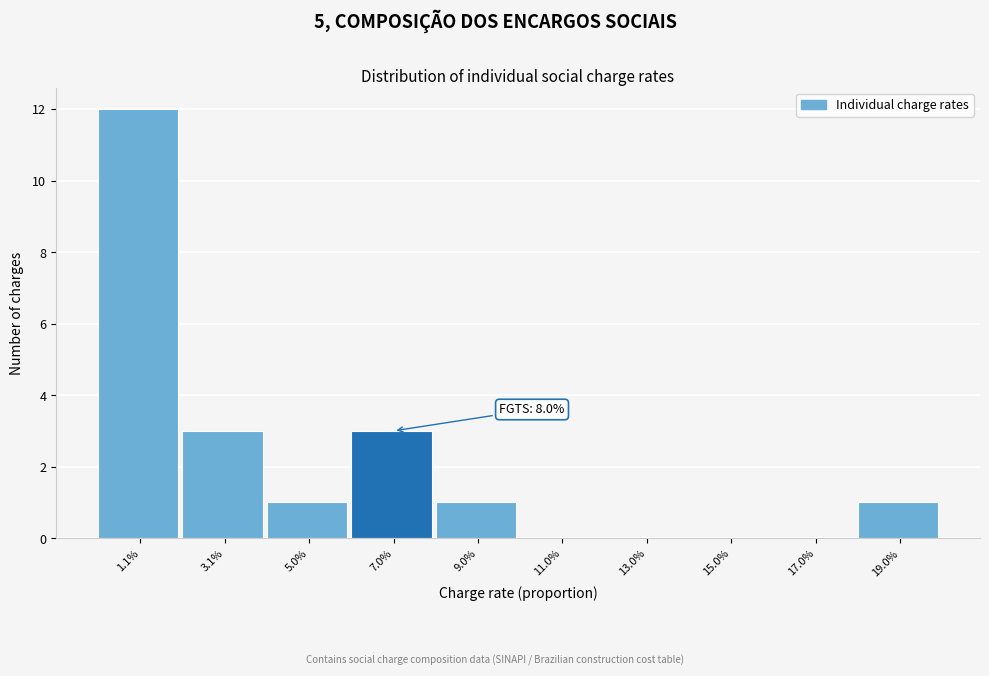

Reading left to right, list all the values displayed in this chart.

1.1%=12	3.1%=3	5.0%=1	7.0%=3	9.0%=1	11.0%=0	13.0%=0	15.0%=0	17.0%=0	19.0%=1